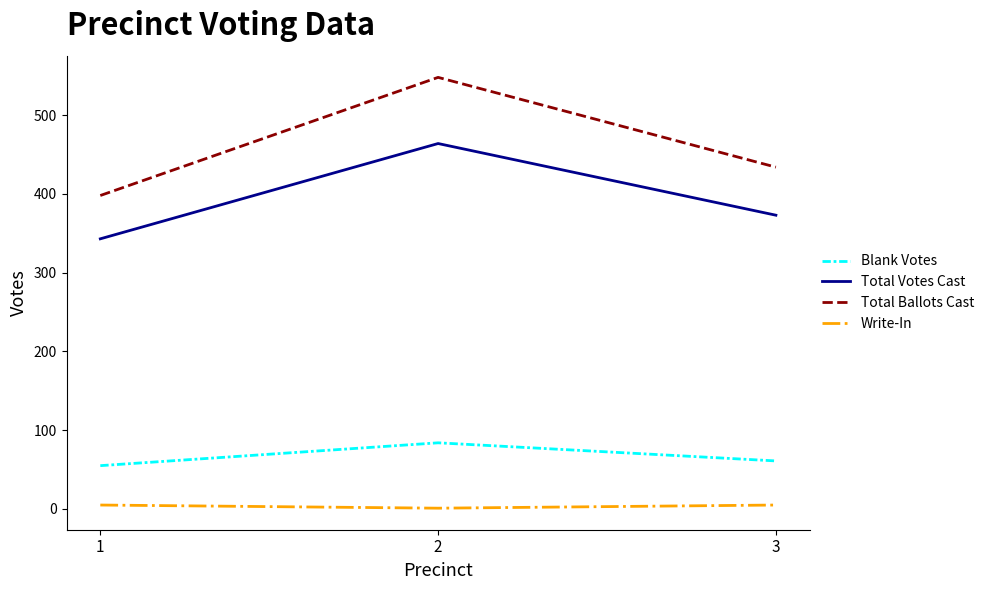

Which category has the lowest value in the Total Ballots Cast series?

1